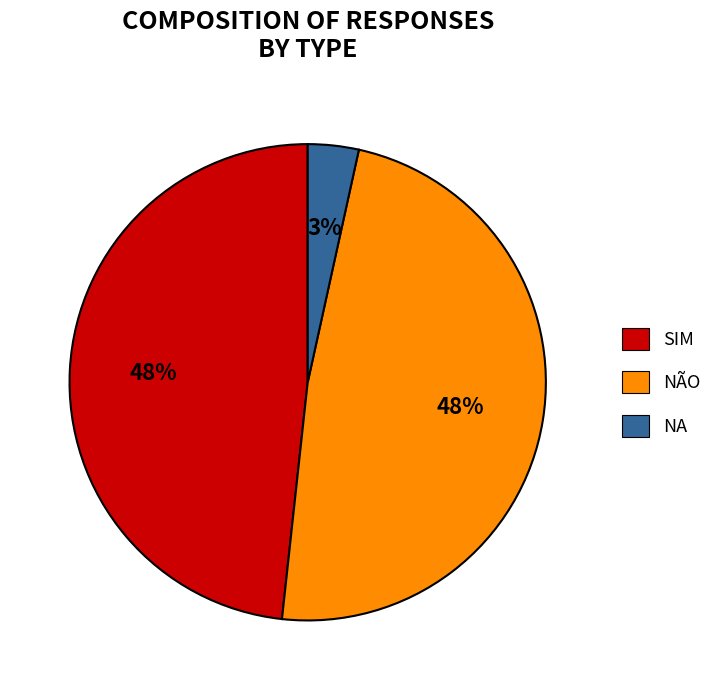

What is the smallest slice in the pie chart?

NA